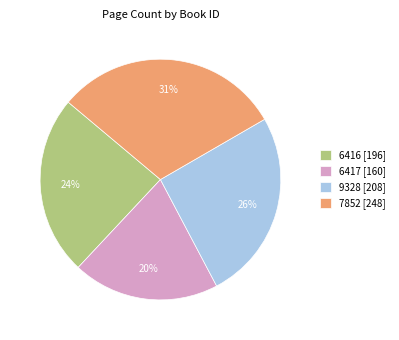

What is the largest slice in the pie chart?

7852